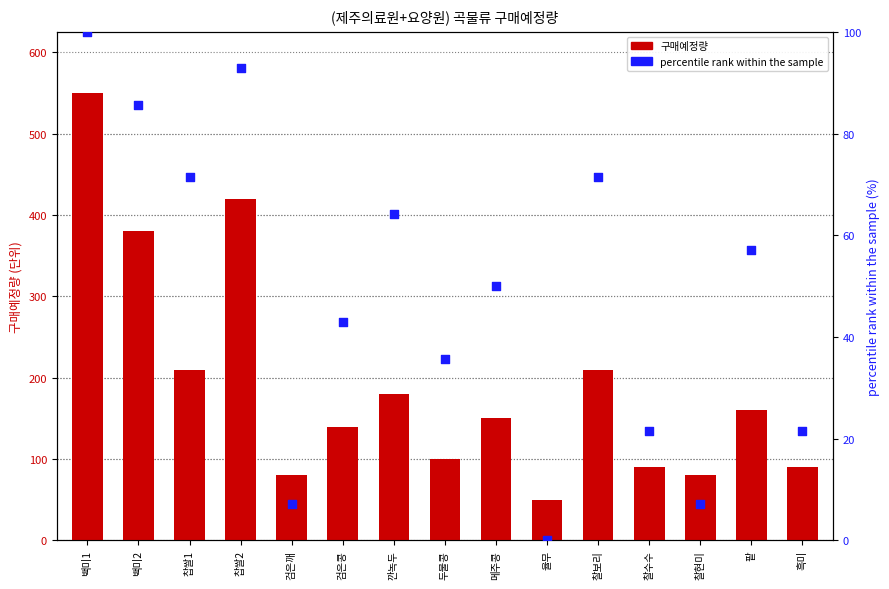

Which series contains the highest Y value?

구매예정량